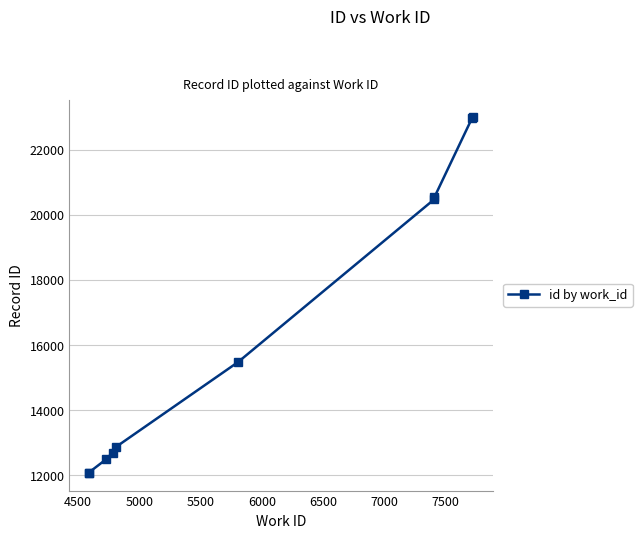

What is the value of the 7th point from the left?

20473